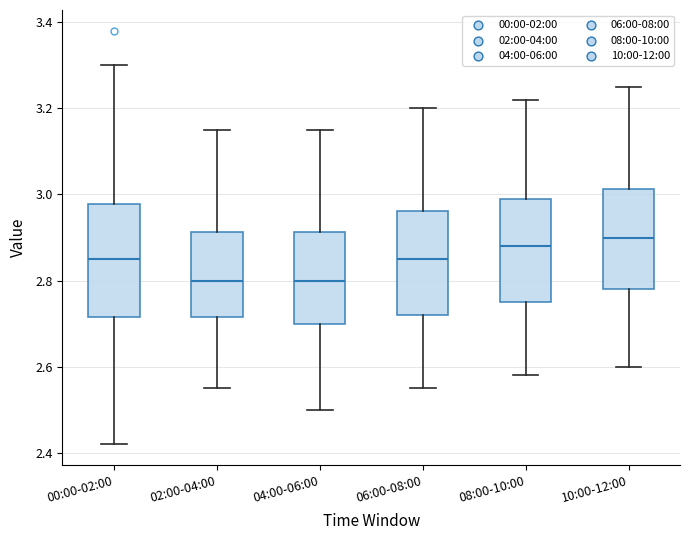

Reading left to right, read every box against the y-axis: the position of its median line, the range the box covers, and the ends of its whiskers. The values are not printed on the chart, so give them approximately, as read against the axis.

00:00-02:00: median 2.86, box 2.72 to 2.98, whiskers 2.42 to 3.30
02:00-04:00: median 2.80, box 2.72 to 2.92, whiskers 2.56 to 3.16
04:00-06:00: median 2.80, box 2.70 to 2.92, whiskers 2.50 to 3.16
06:00-08:00: median 2.86, box 2.72 to 2.96, whiskers 2.56 to 3.20
08:00-10:00: median 2.88, box 2.76 to 3.00, whiskers 2.58 to 3.22
10:00-12:00: median 2.90, box 2.78 to 3.02, whiskers 2.60 to 3.26